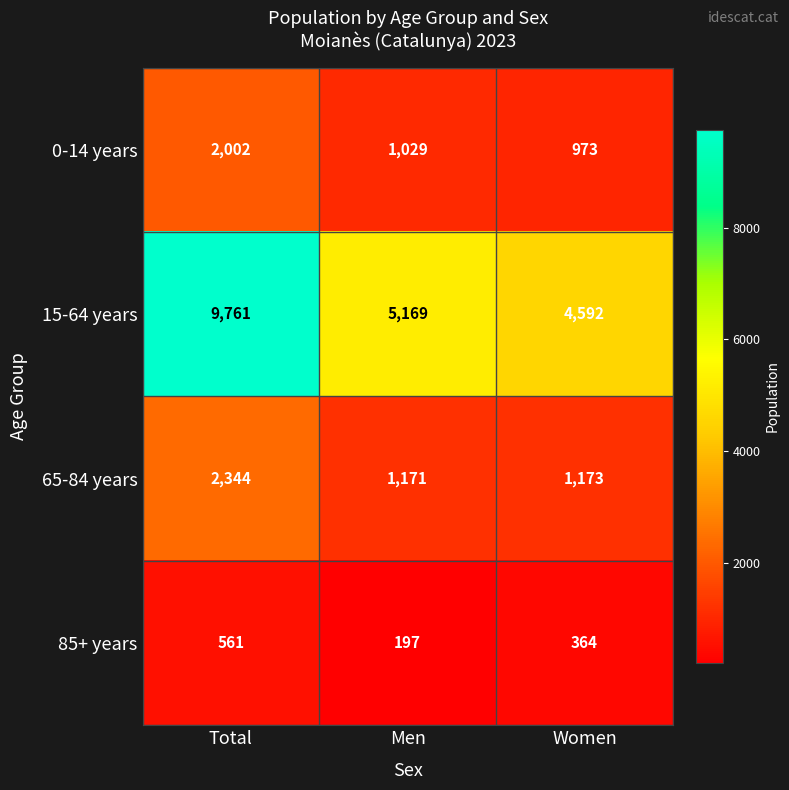

Which series has the largest range (max minus min)?

15-64 years